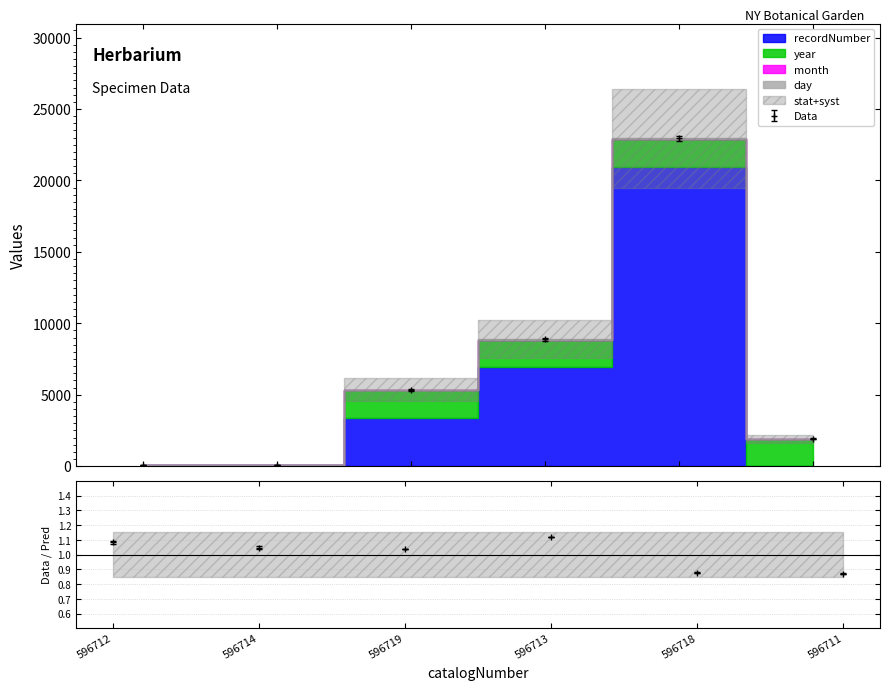

Count the day values in the range 0 to 20.

5